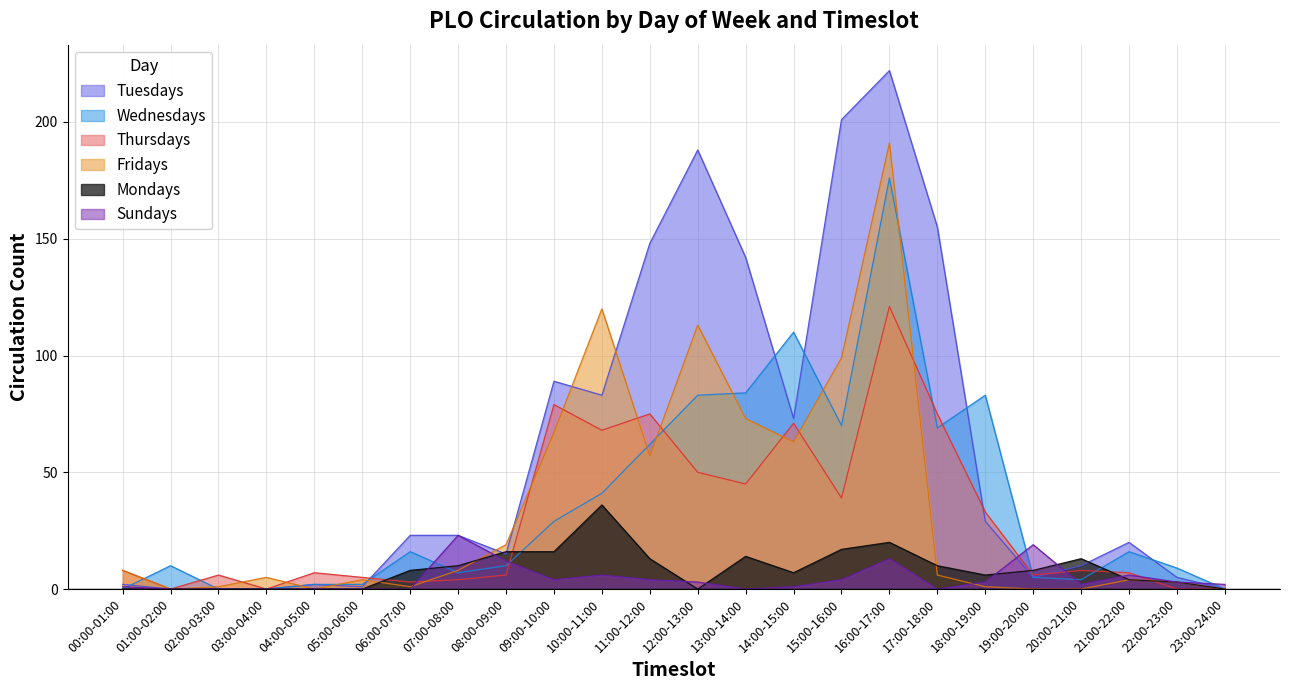

What is the difference between the maximum and minimum values in the Wednesdays series?

176